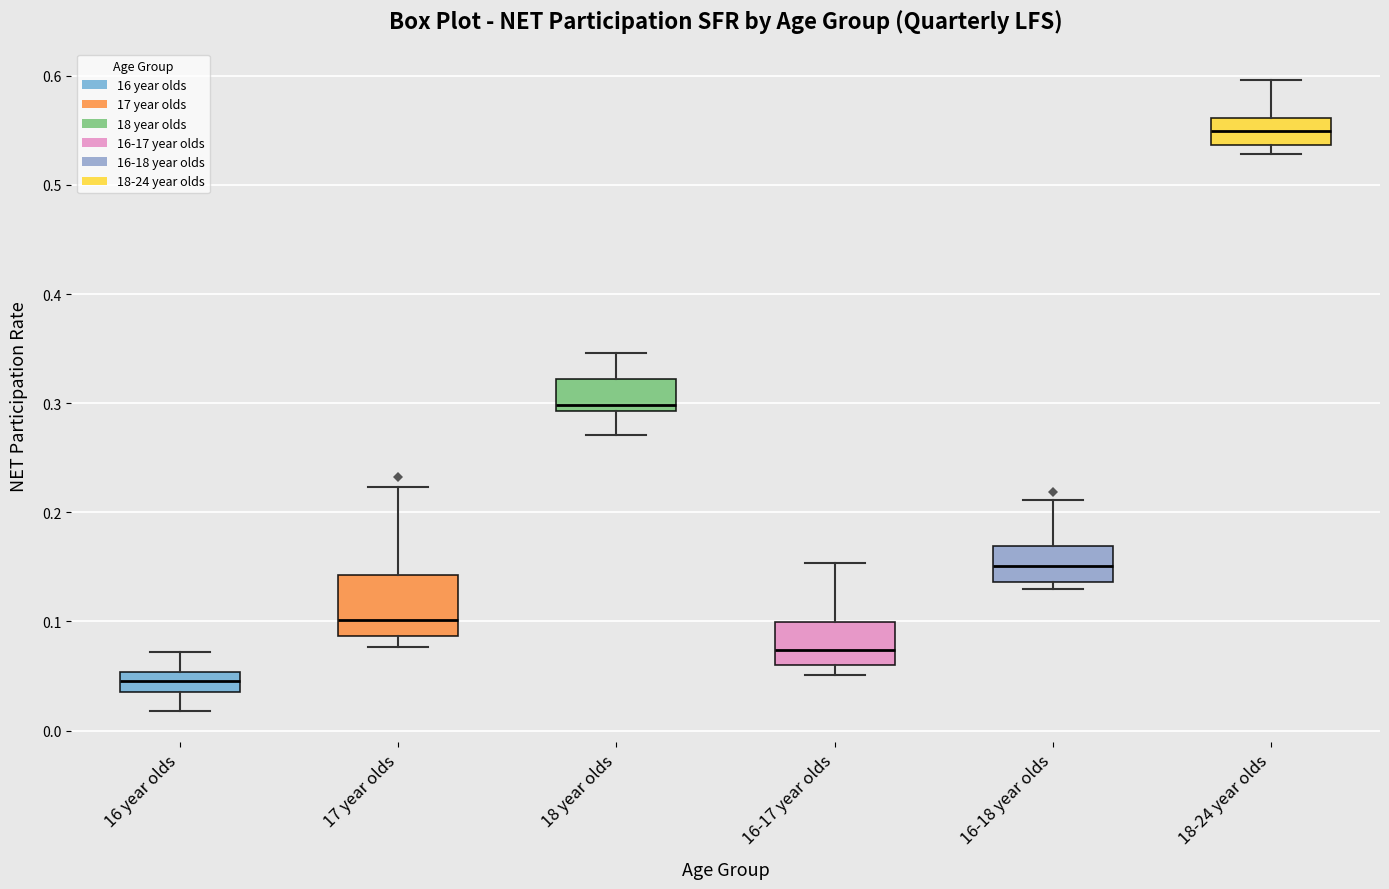

Where does the upper whisker of the box for 16-18 year olds end on the y-axis? The values are not printed on the chart, so give them approximately, as read against the axis.

0.21